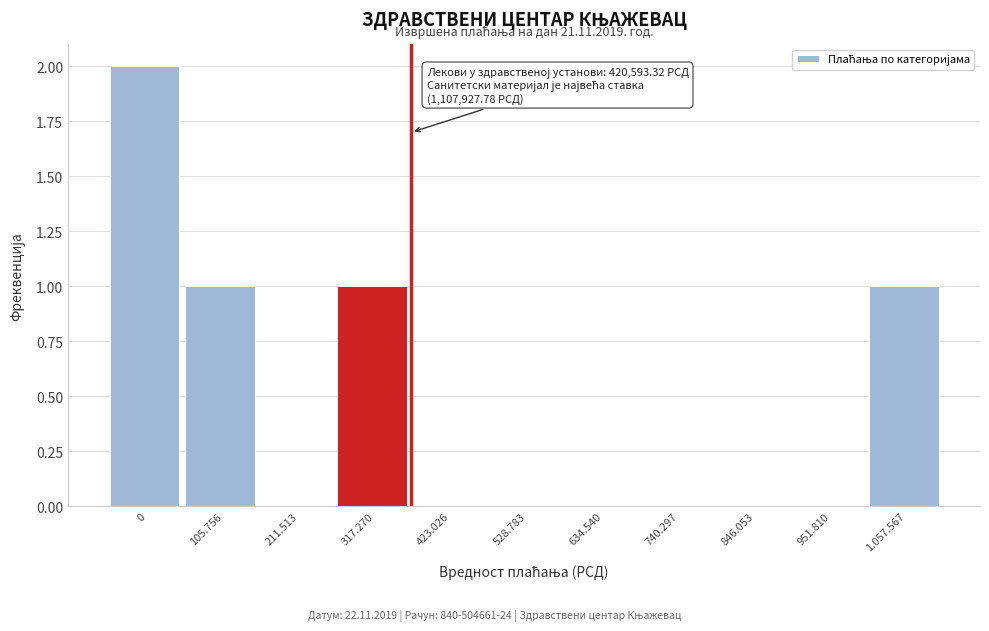

Reading left to right, what are all the values shown in this chart?

0=2	105.756=1	211.513=0	317.270=1	423.026=0	528.783=0	634.540=0	740.297=0	846.053=0	951.810=0	1.057.567=1